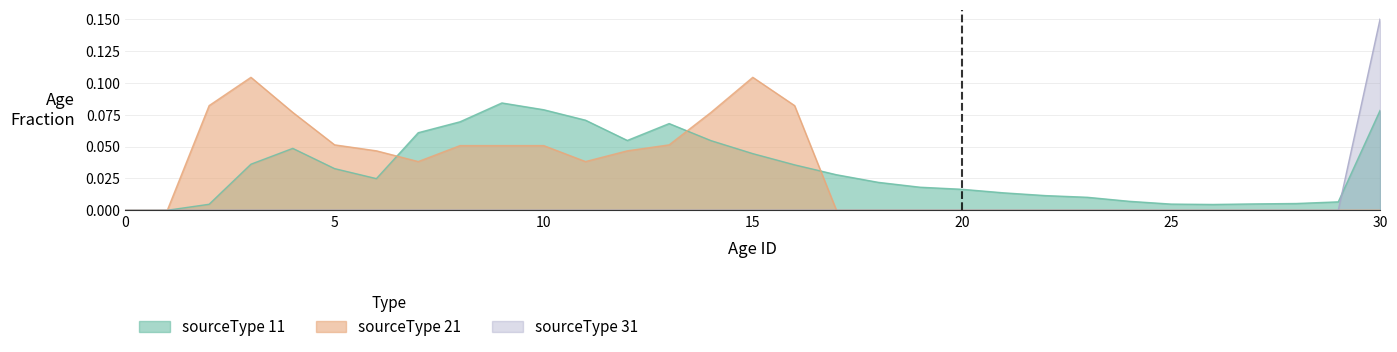

At how many categories does at least one series exceed 0?

29